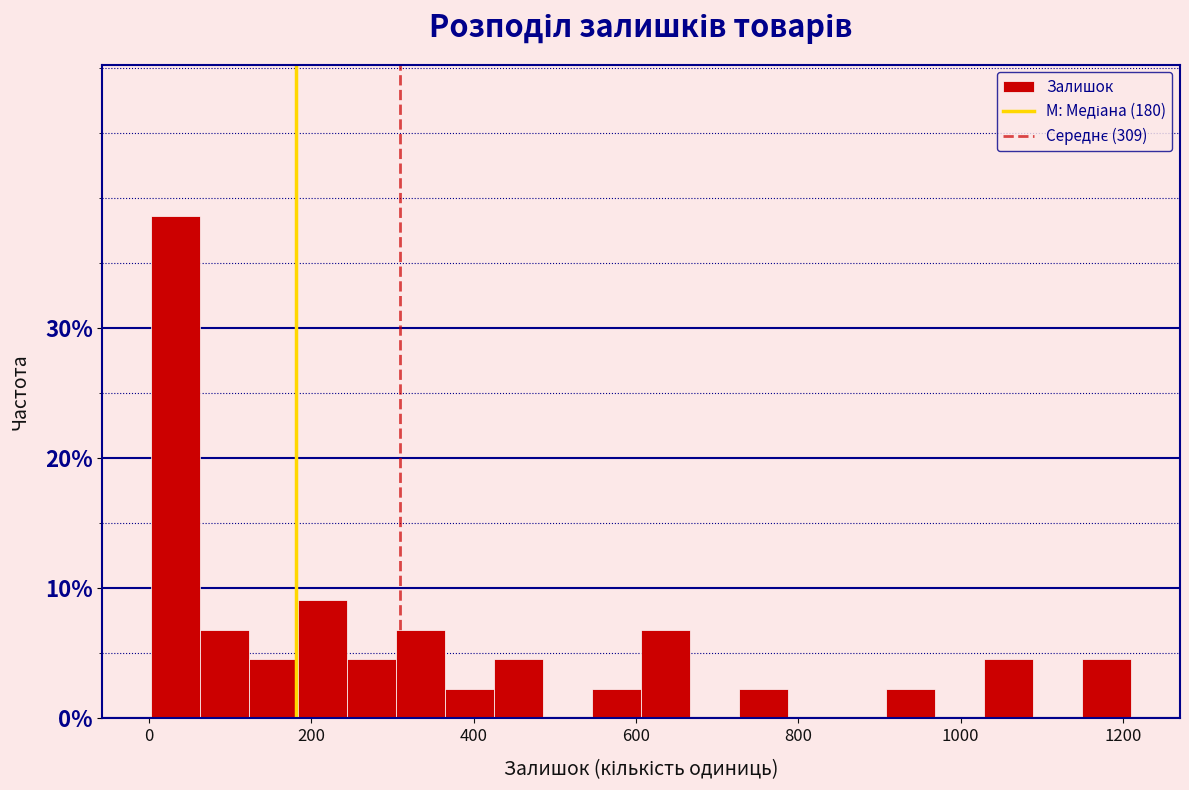

Read against the x-axis, roughly where is the centre of the tallest bar?

40